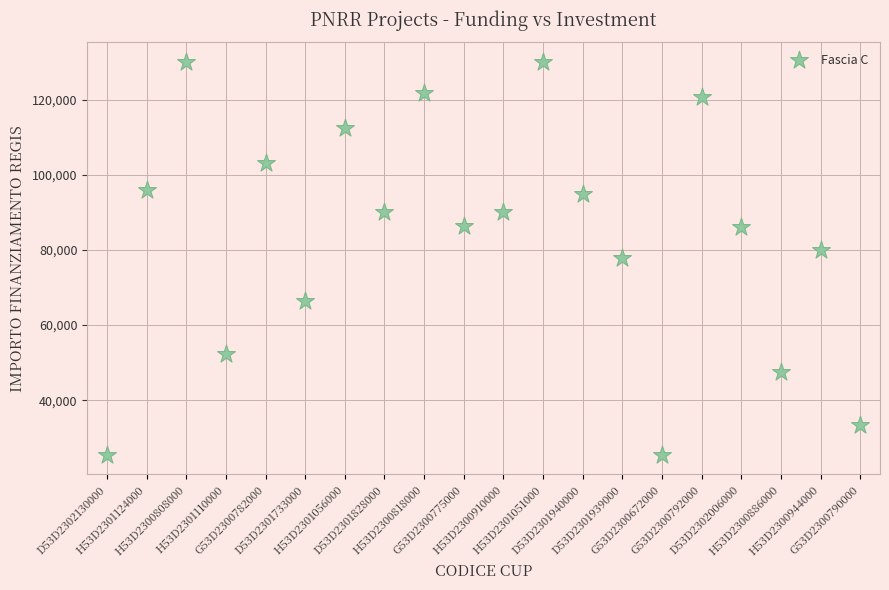

What is the range of Y values (max minus min)?

104488